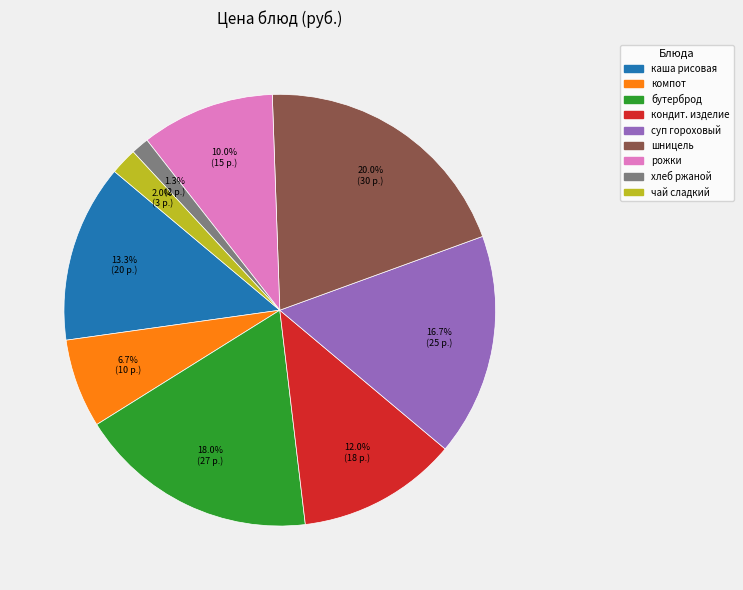

Does any single category account for the majority?

No